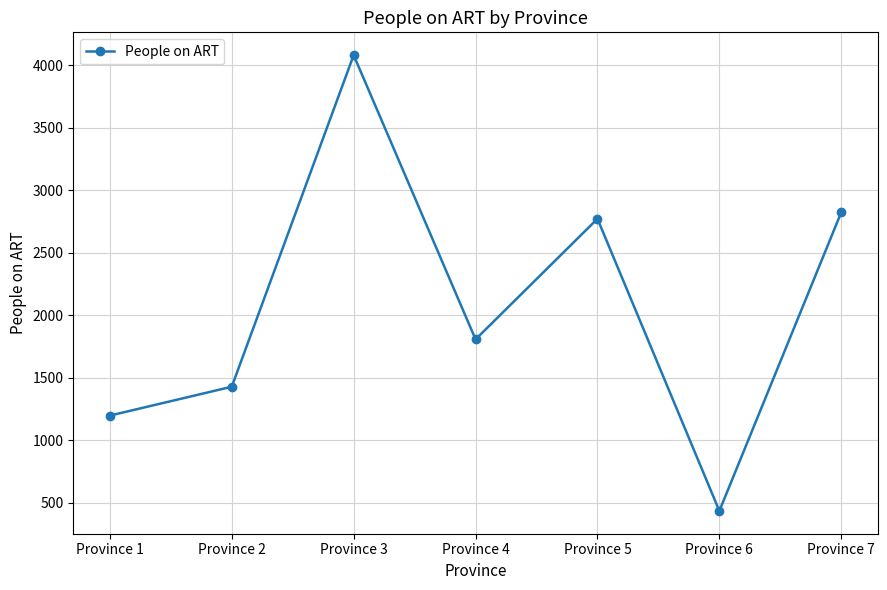

How many lines are shown in the chart?

1